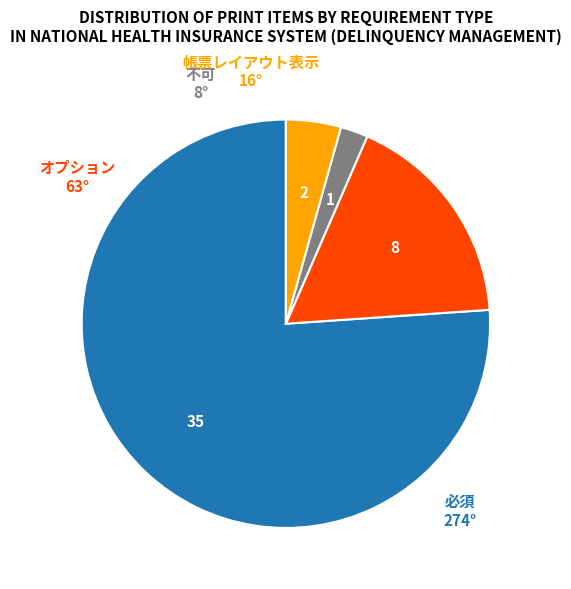

Is there a majority slice in this chart?

Yes